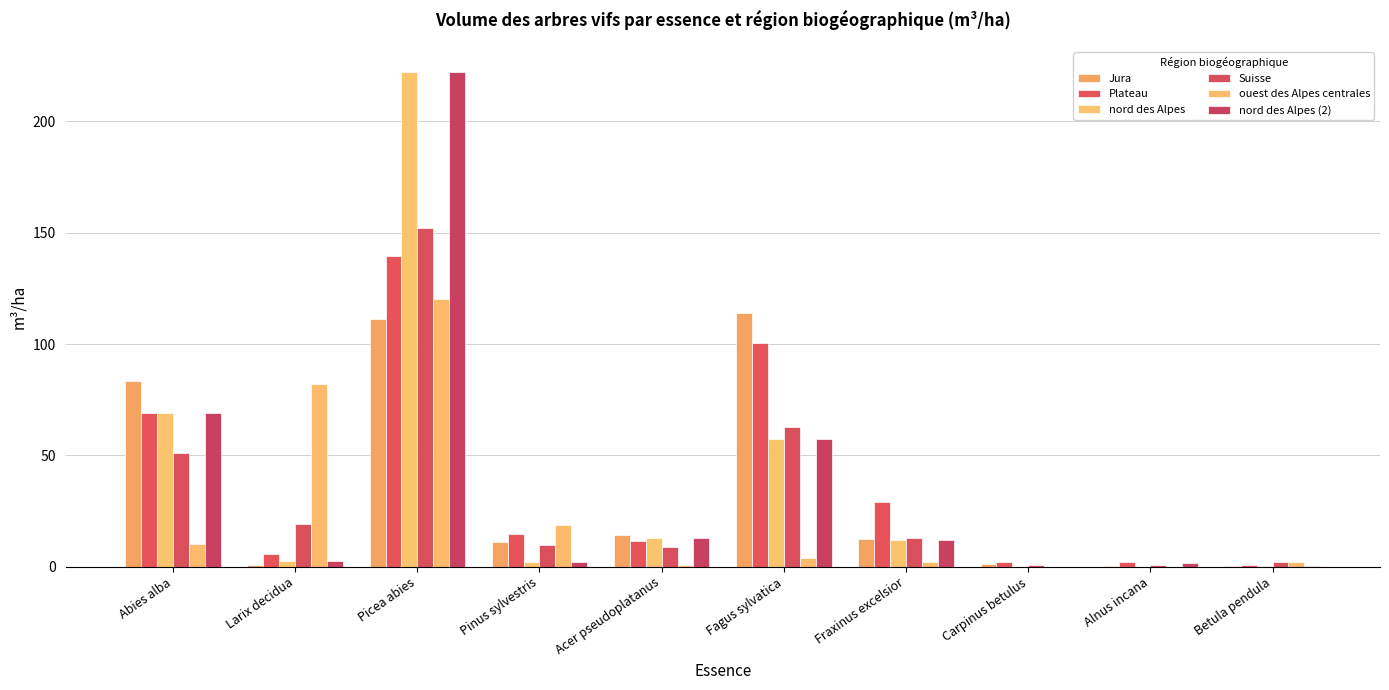

Count the number of data series in this chart.

6